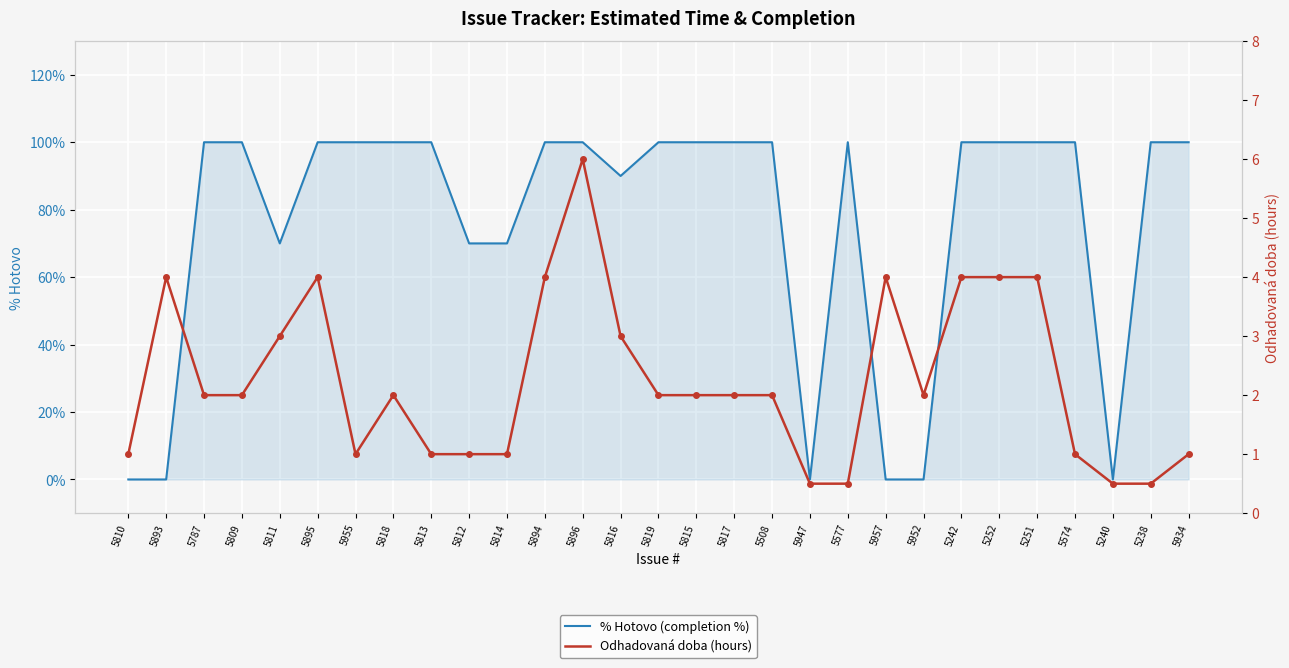

At how many categories does at least one series exceed 84?

20